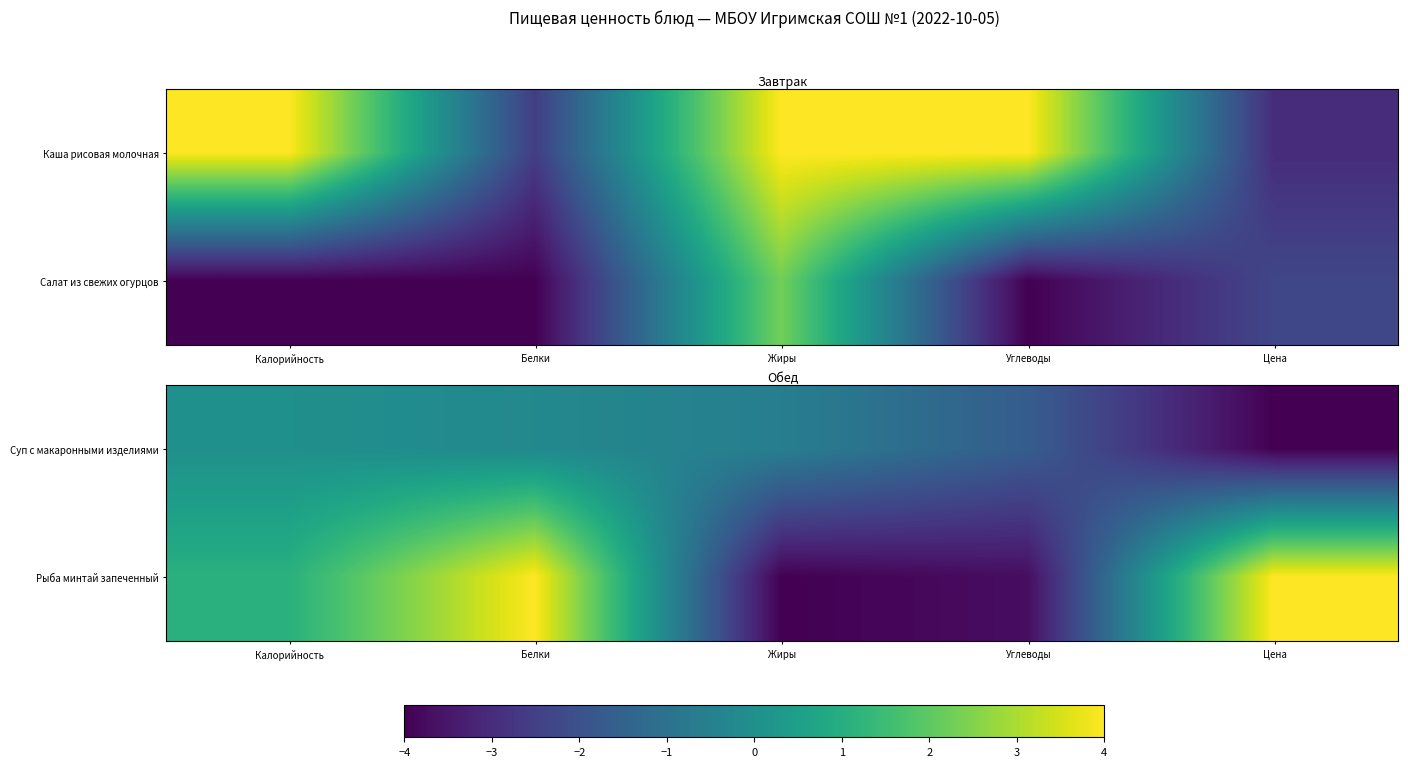

What is the greatest value displayed?

4.0